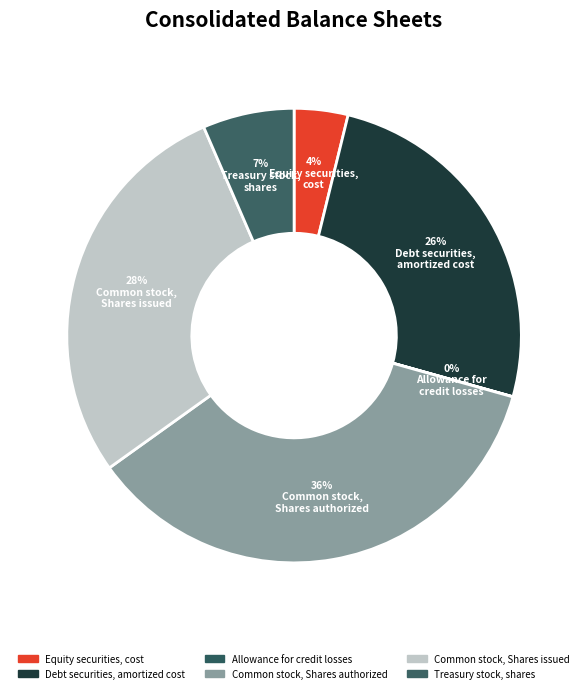

What is the smallest slice in the pie chart?

Allowance for credit losses